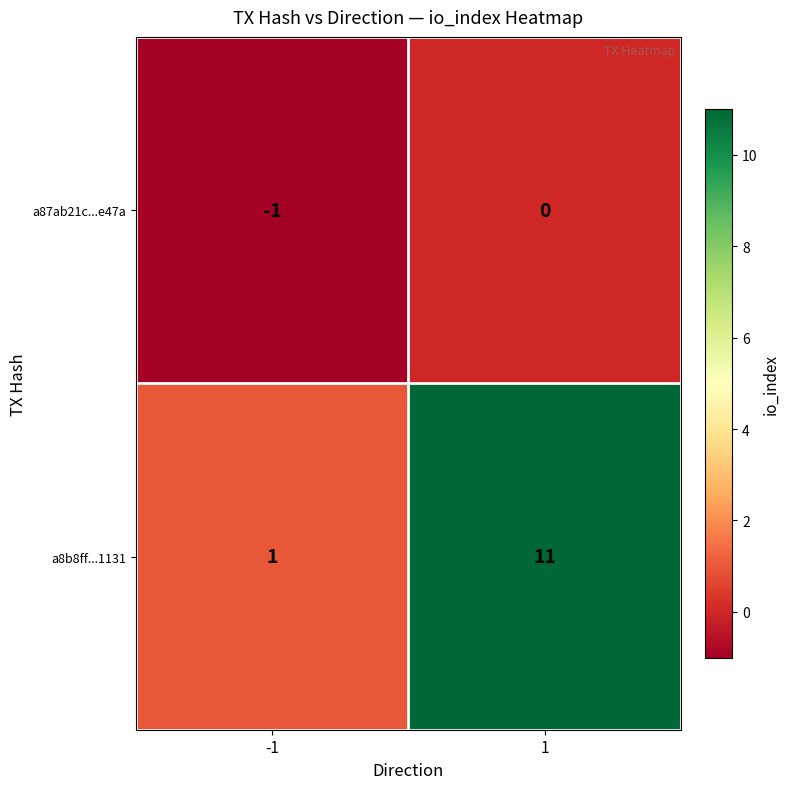

True or false: a87ab21c...e47a has a value of -1 at 1.

False